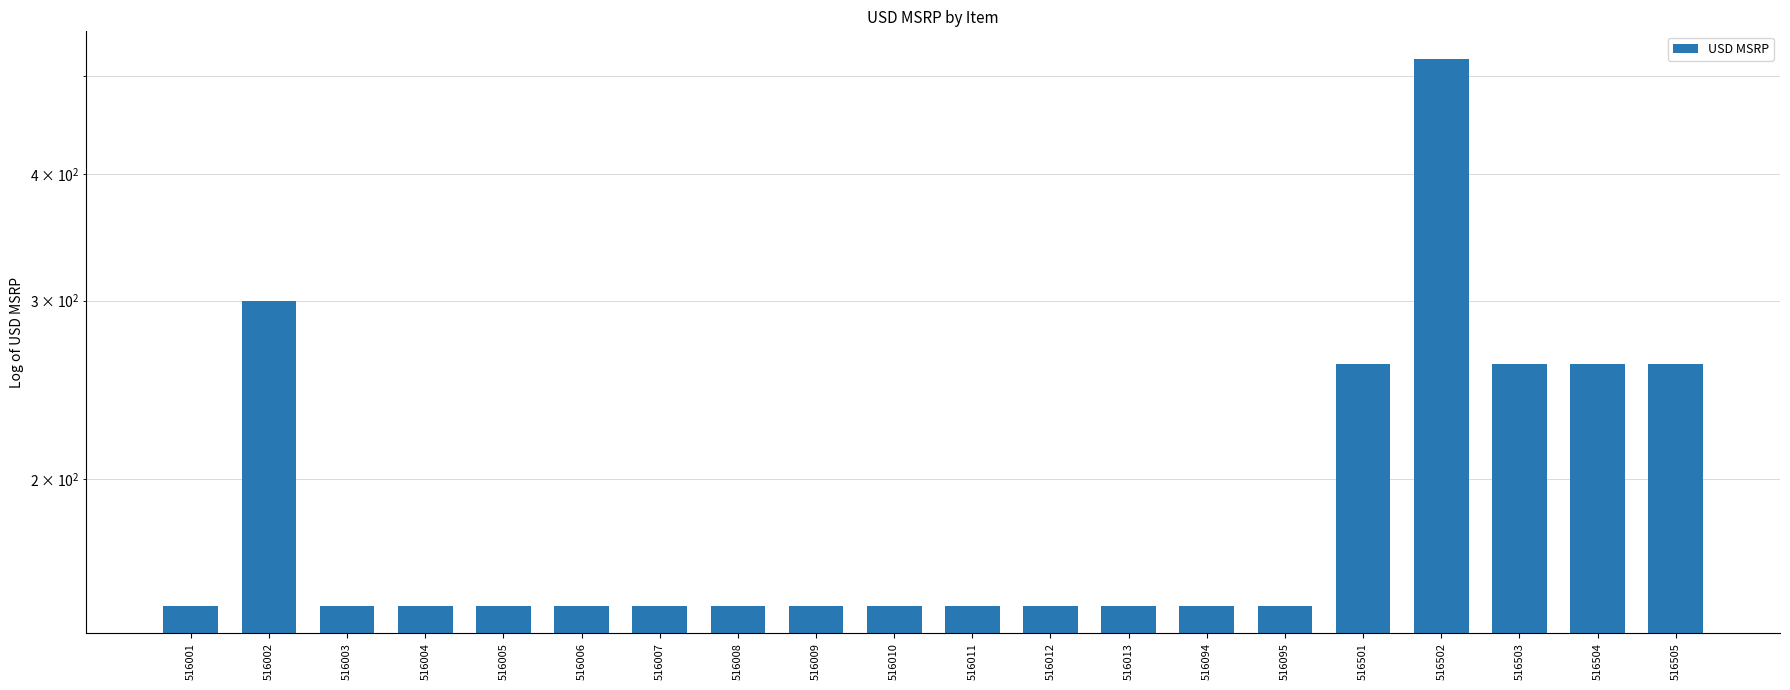

What is the average value?

197.9